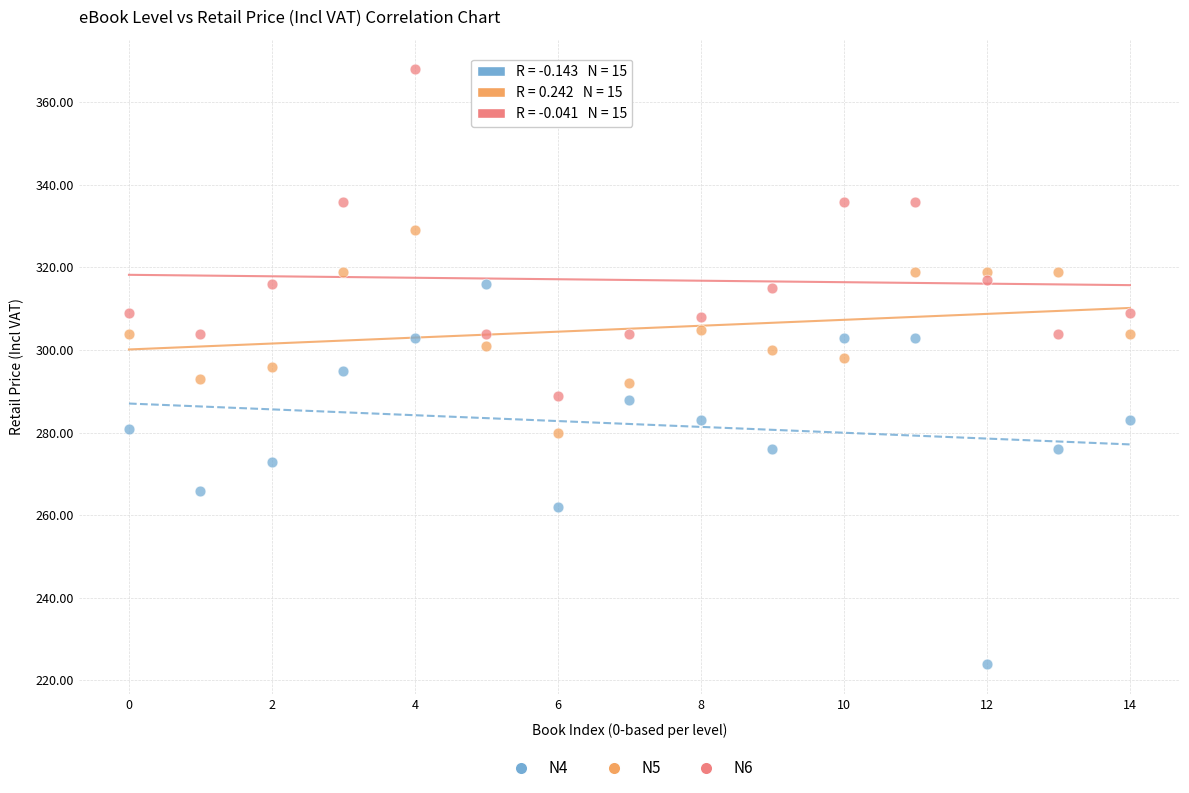

Which series has the widest spread of Y values?

N4